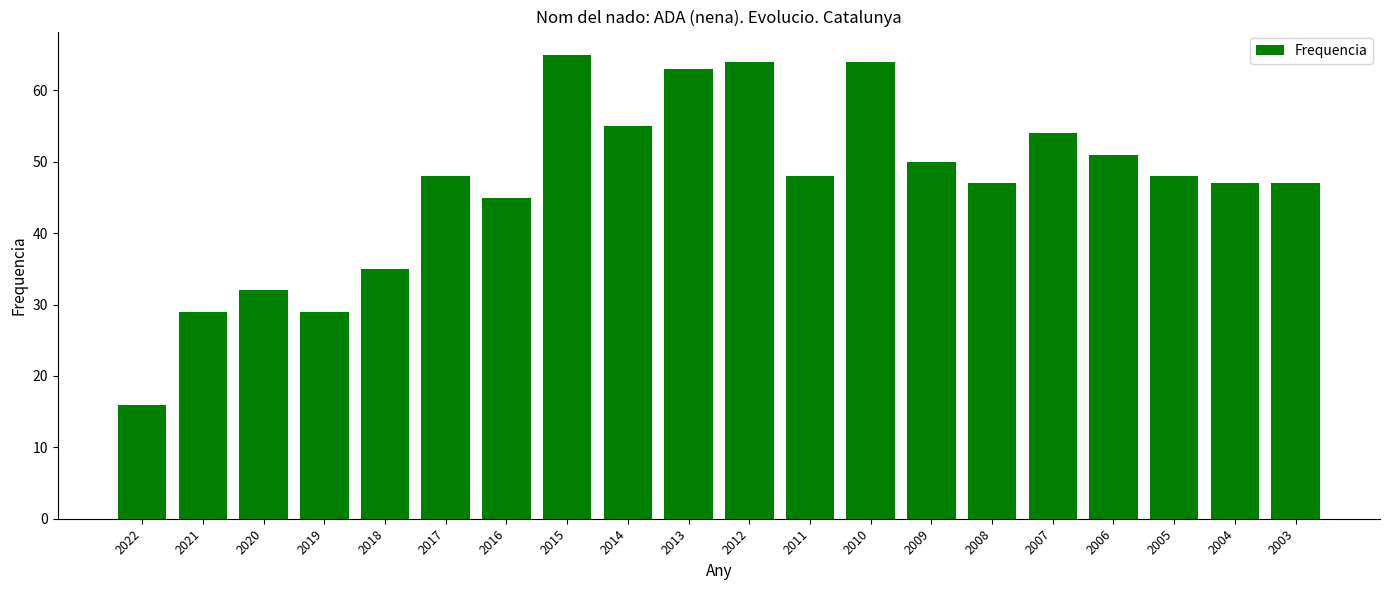

What is the approximate value at 2021, to the nearest 10?

30